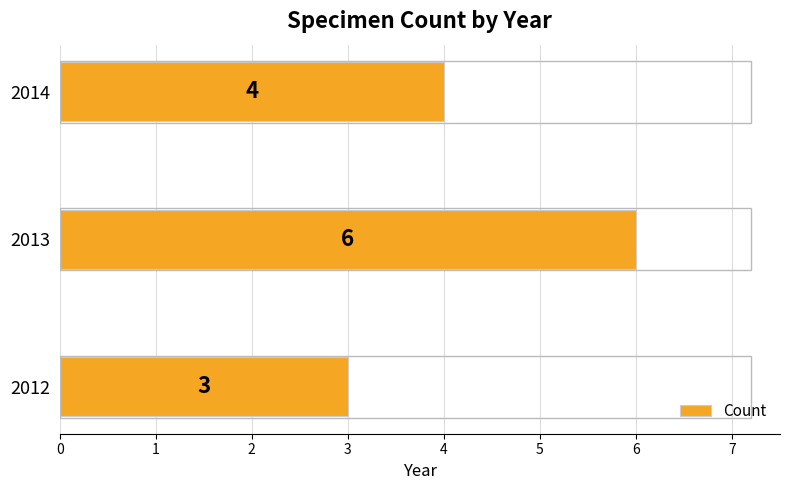

Between 2013 and 2014, which is larger?

2013